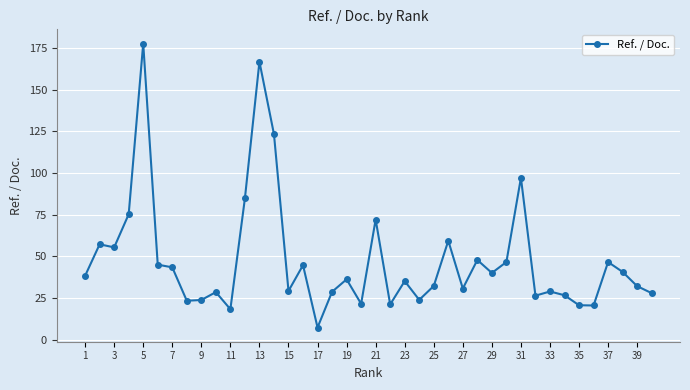

What is the sum of all values?

1907.6